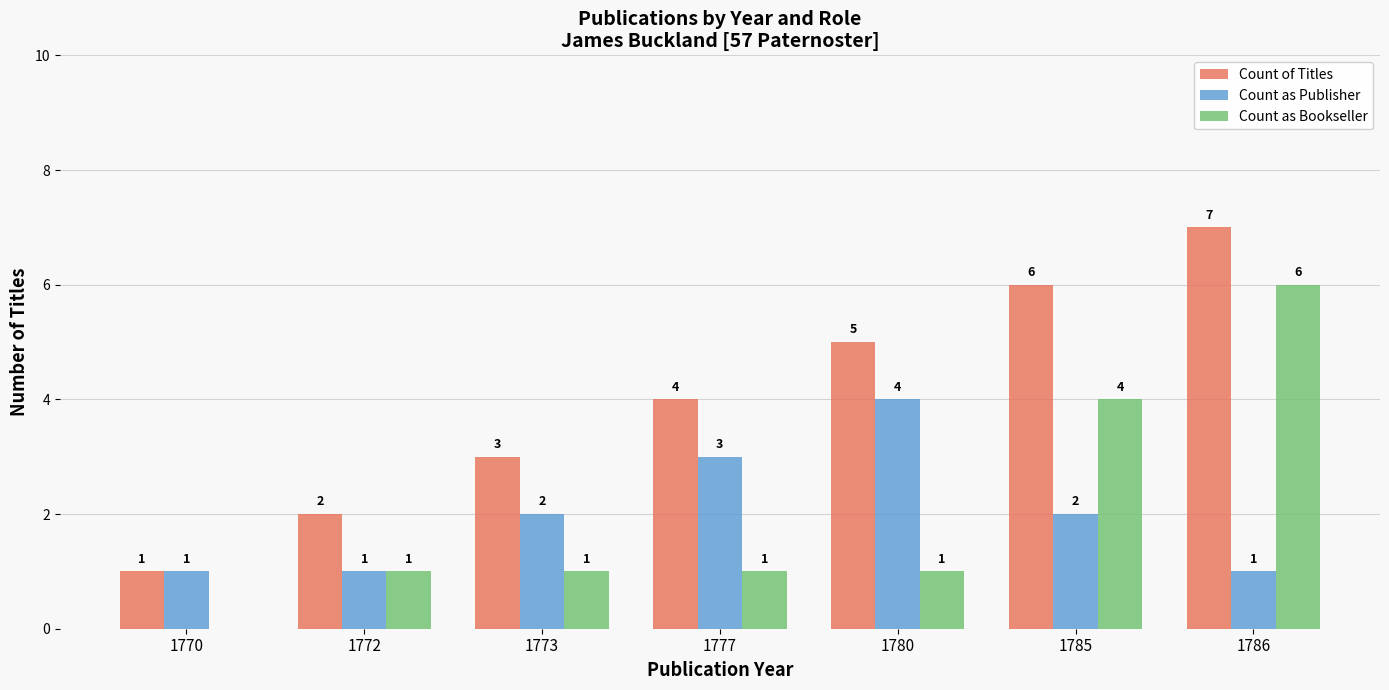

What is the greatest value displayed?

7